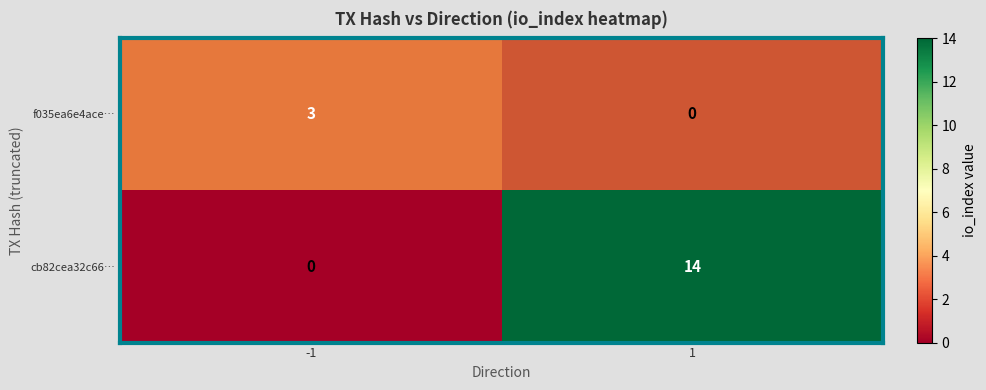

True or false: cb82cea32c66… has a value of 10 at -1.

False